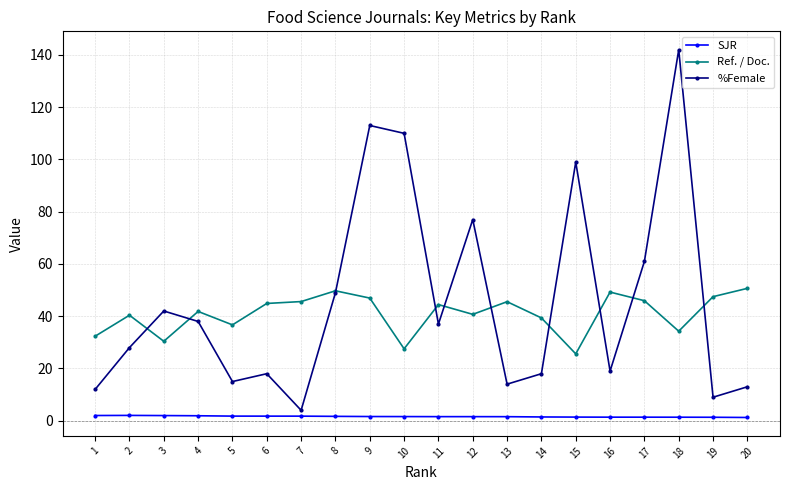

Where do Ref. / Doc. and %Female first cross each other?

2 and 3